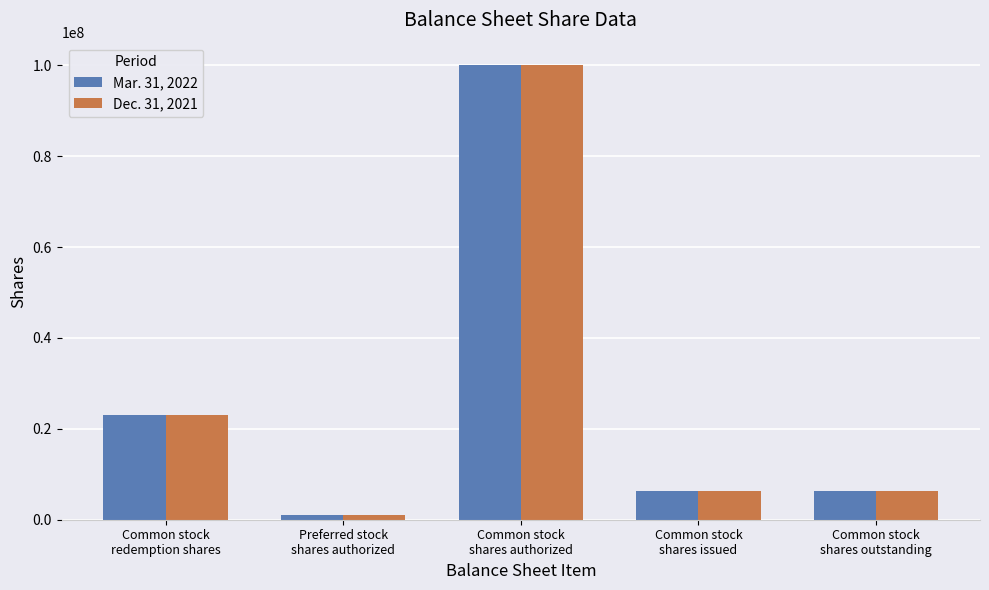

Does the chart contain stacked bars?

No